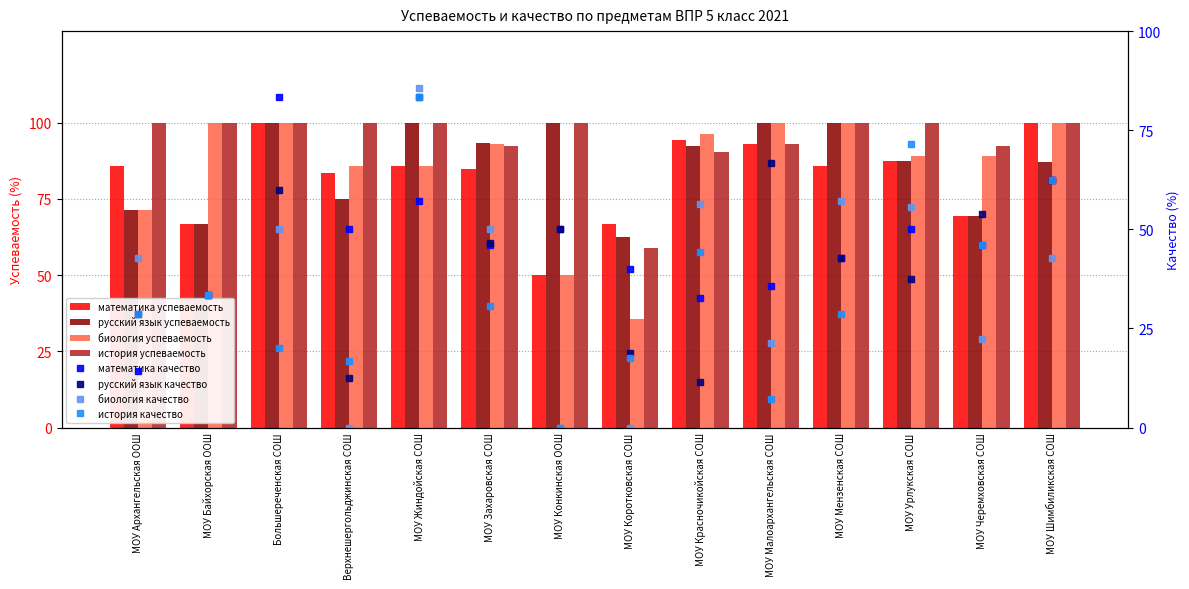

True or false: математика успеваемость has a value of 84.6 at МОУ Захаровская СОШ.

True